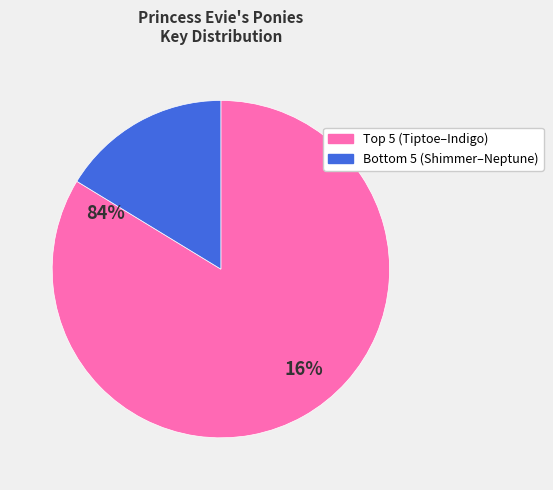

What is the largest slice in the pie chart?

Top 5 (Tiptoe–Indigo)